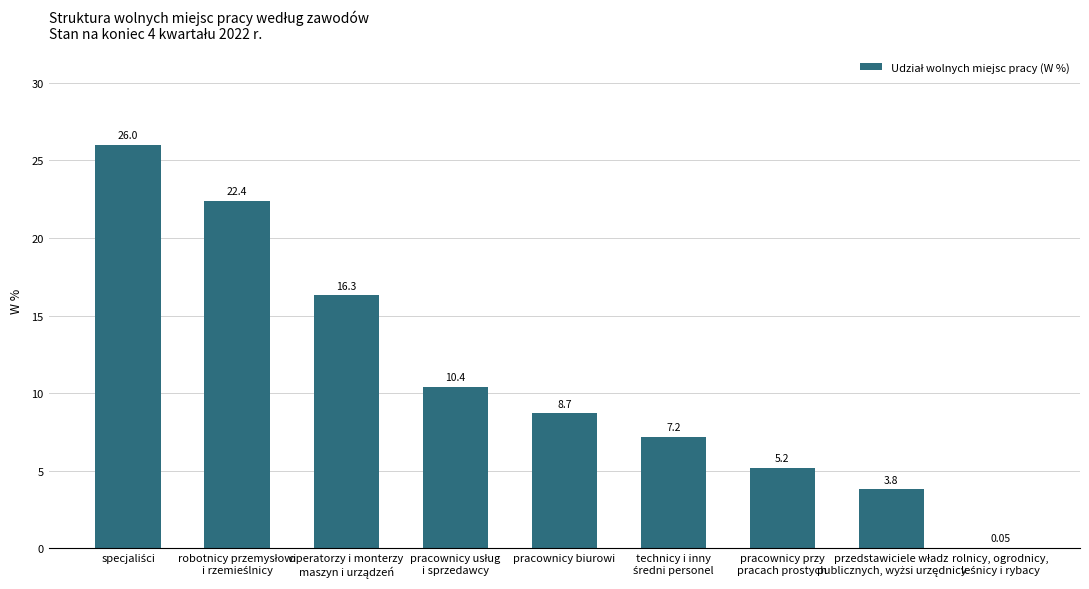

Between robotnicy przemysłowi
i rzemieślnicy and specjaliści, which is larger?

specjaliści